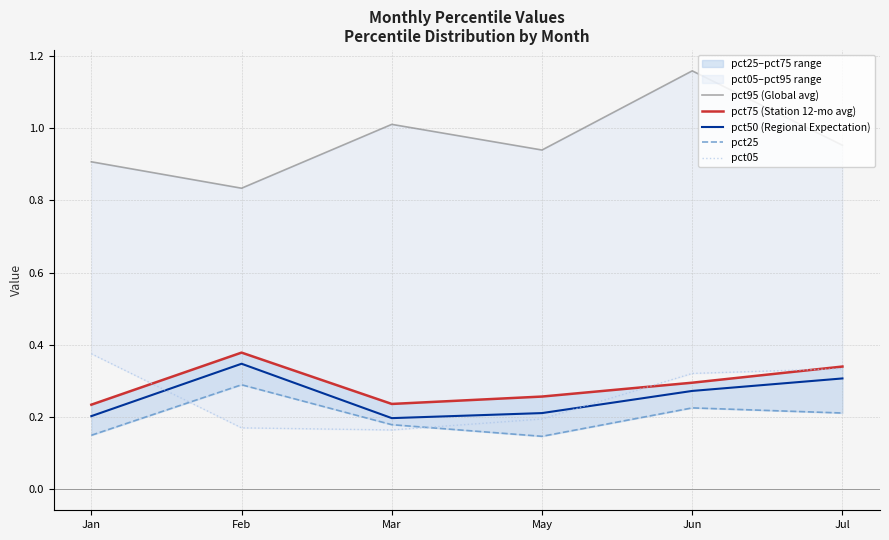

Does the chart have visible grid lines?

Yes